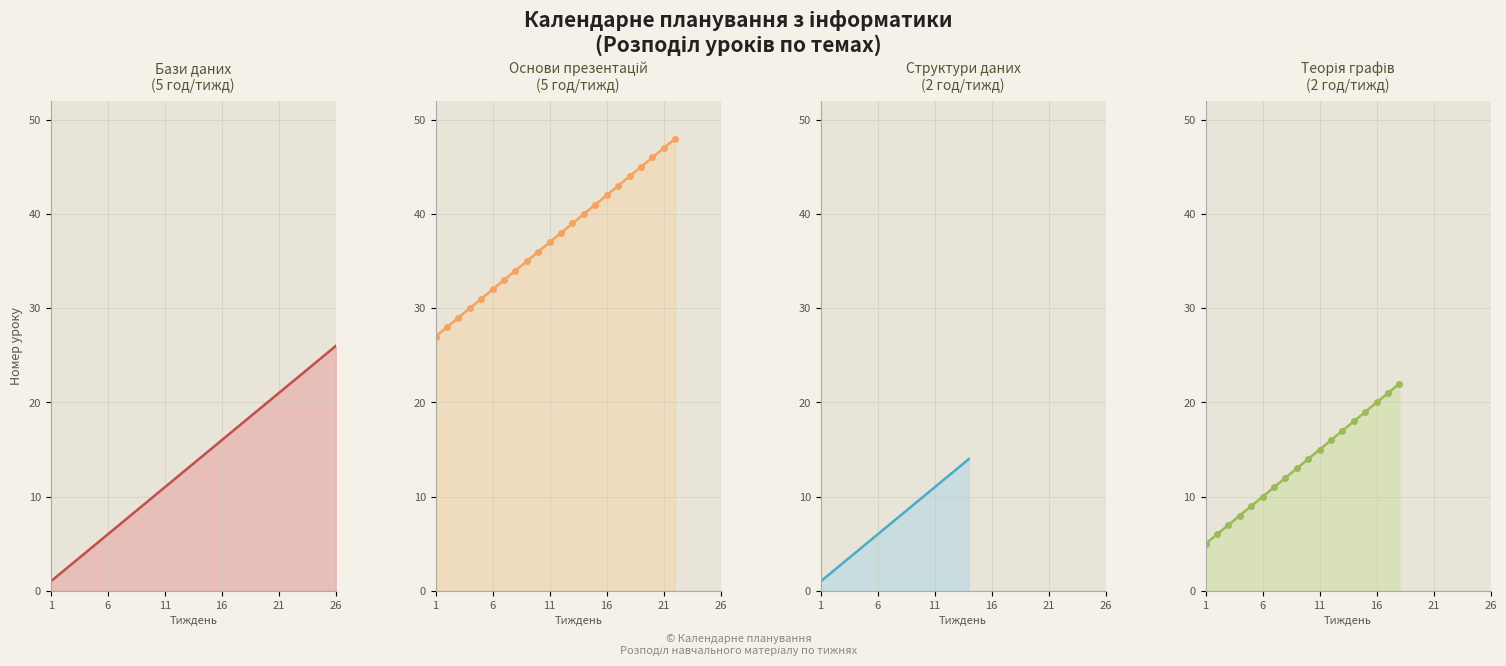

True or false: Структури даних (2 год/тижд) and Бази даних (5 год/тижд) cross at least once.

False